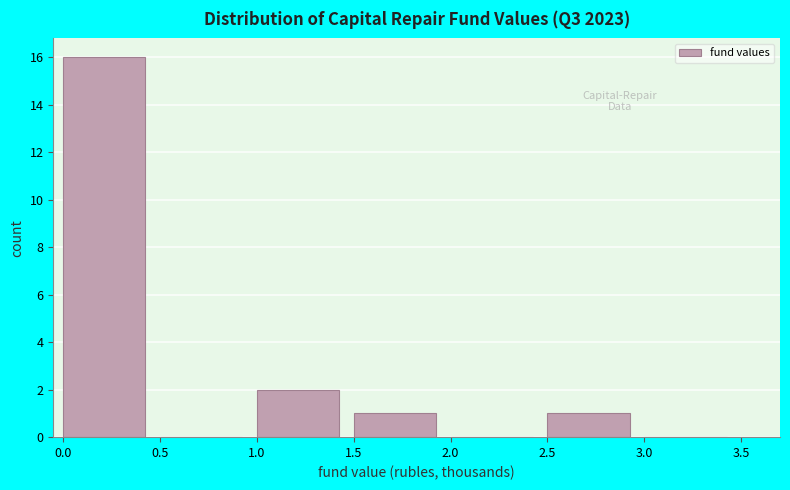

Reading left to right, list every bar in this chart as the range it spans on the x-axis followed by its height. The values are not printed on the chart, so give them approximately, as read against the axis.

0.0 to 0.5: 16
0.5 to 1.0: 0
1.0 to 1.5: 2
1.5 to 2.0: 1
2.0 to 2.5: 0
2.5 to 3.0: 1
3.0 to 3.5: 0